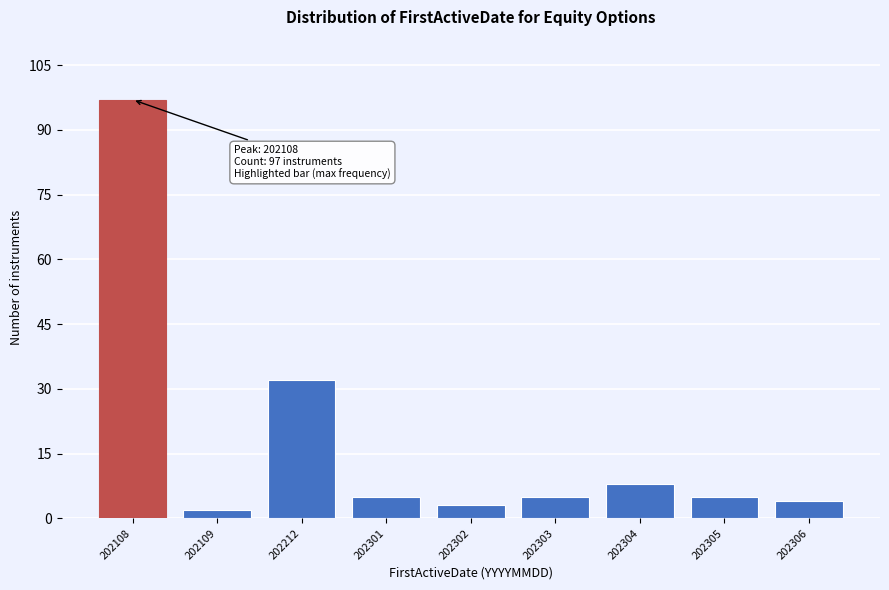

Reading right to left, extract all data points from this chart.

4	5	8	5	3	5	32	2	97